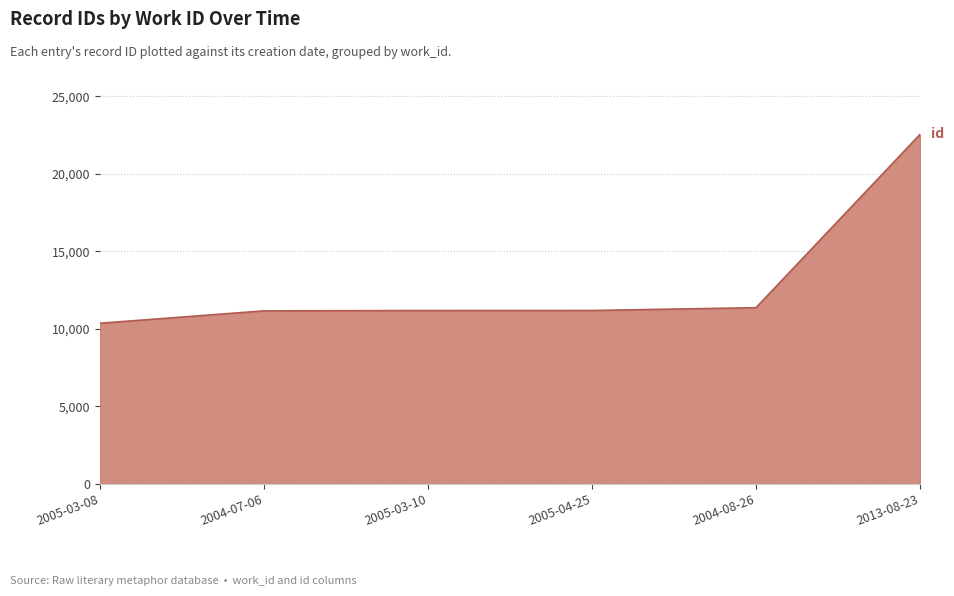

The value at 2004-08-26 is 11369. True or false?

True